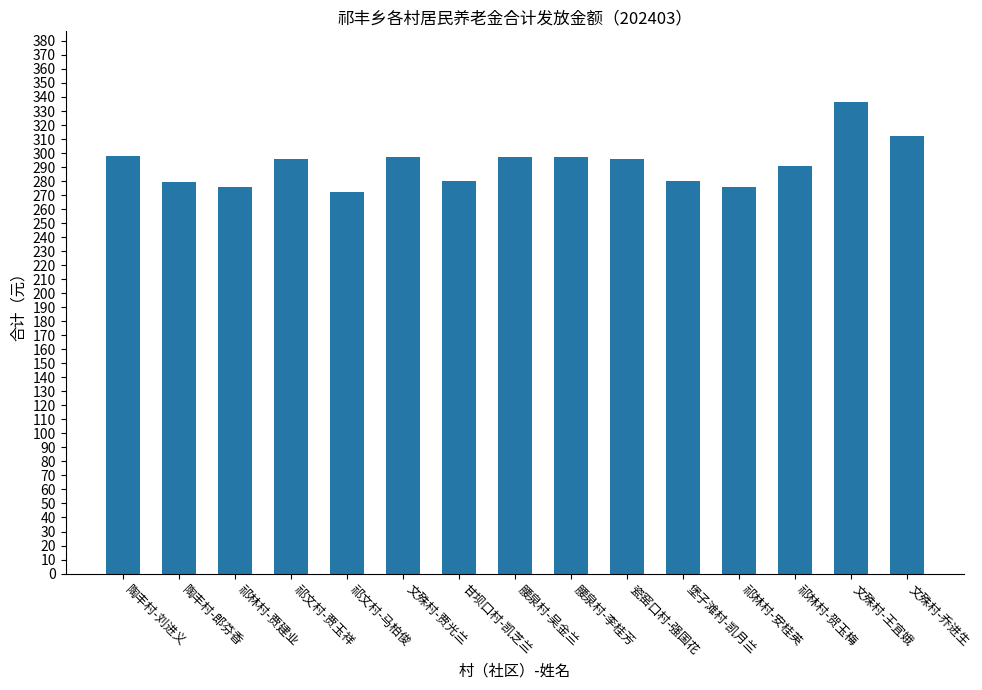

What is the label of the 3rd bar from the right?

祁林村-贺玉梅